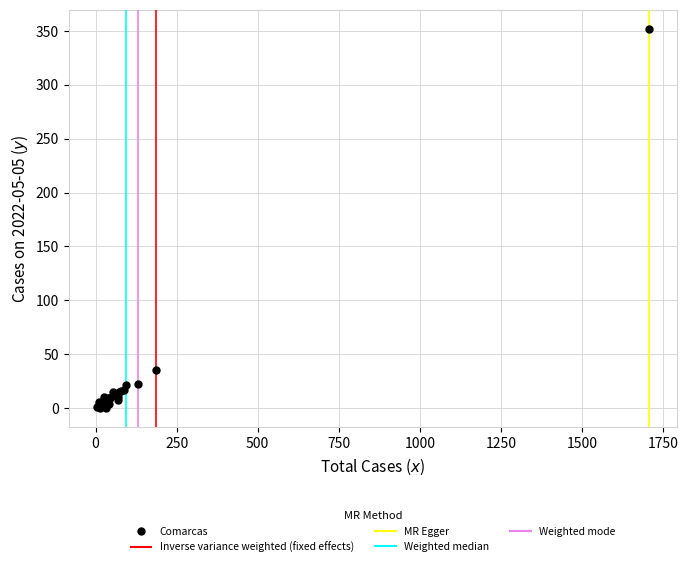

What Y value in the scatter plot is closest to 176?

35